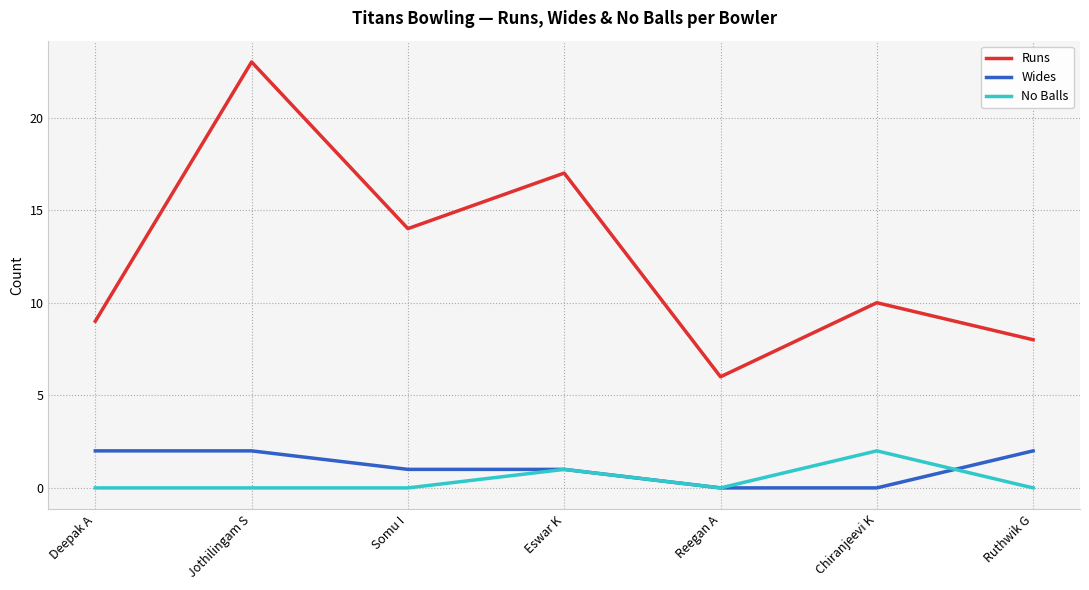

Reading right to left, extract all data points from this chart.

Runs: 8	10	6	17	14	23	9
Wides: 2	0	0	1	1	2	2
No Balls: 0	2	0	1	0	0	0